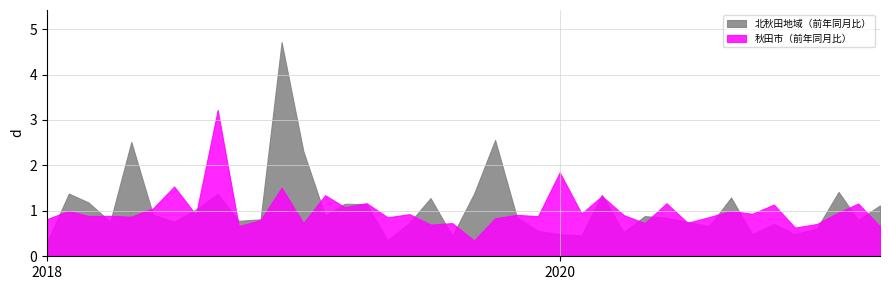

Reading right to left, what are all the values shown in this chart?

秋田市（前年同月比）: 0.7	1.2	1.0	0.7	0.6	1.1	0.9	1.0	0.9	0.7	1.2	0.7	0.9	1.3	0.9	1.8	0.9	0.9	0.8	0.3	0.7	0.7	0.9	0.9	1.2	1.1	1.3	0.7	1.5	0.8	0.7	3.2	0.9	1.5	1.1	0.9	0.9	0.9	1.0	0.8
北秋田地域（前年同月比）: 1.1	0.8	1.4	0.6	0.5	0.7	0.5	1.3	0.7	0.8	0.8	0.9	0.5	1.4	0.5	0.5	0.6	0.9	2.6	1.4	0.4	1.3	0.7	0.4	1.1	1.2	0.9	2.3	4.7	0.8	0.8	1.4	1.0	0.8	0.9	2.5	0.8	1.2	1.4	0.3